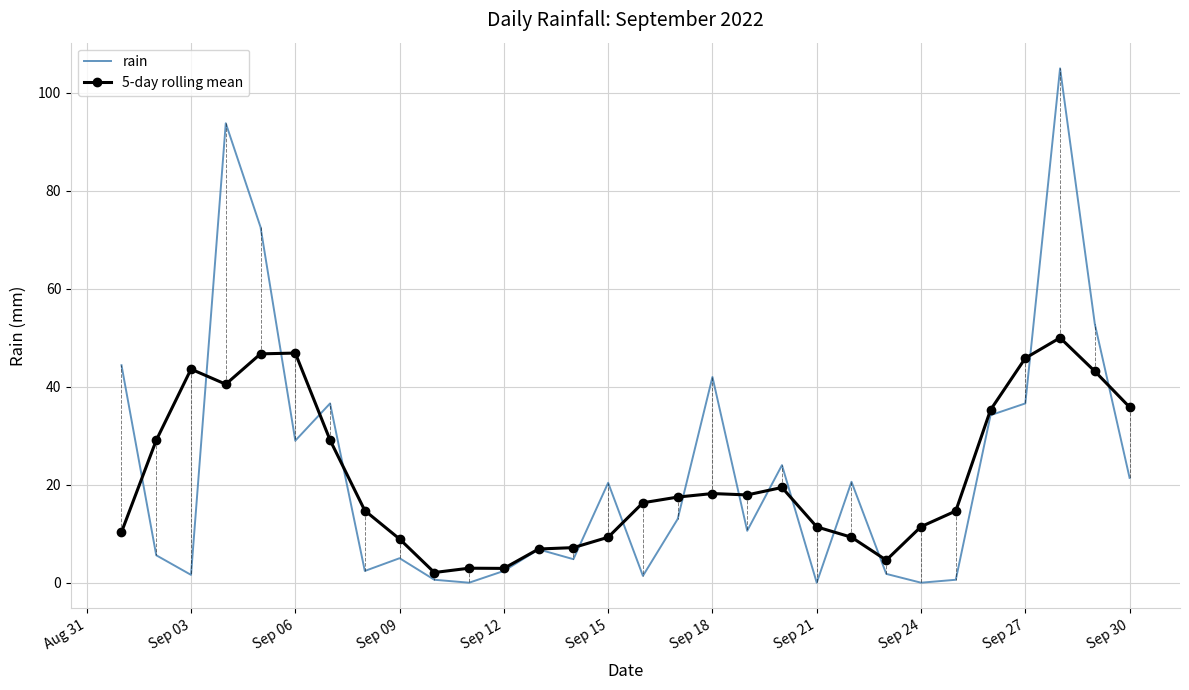

Which series has the widest spread of values?

rain